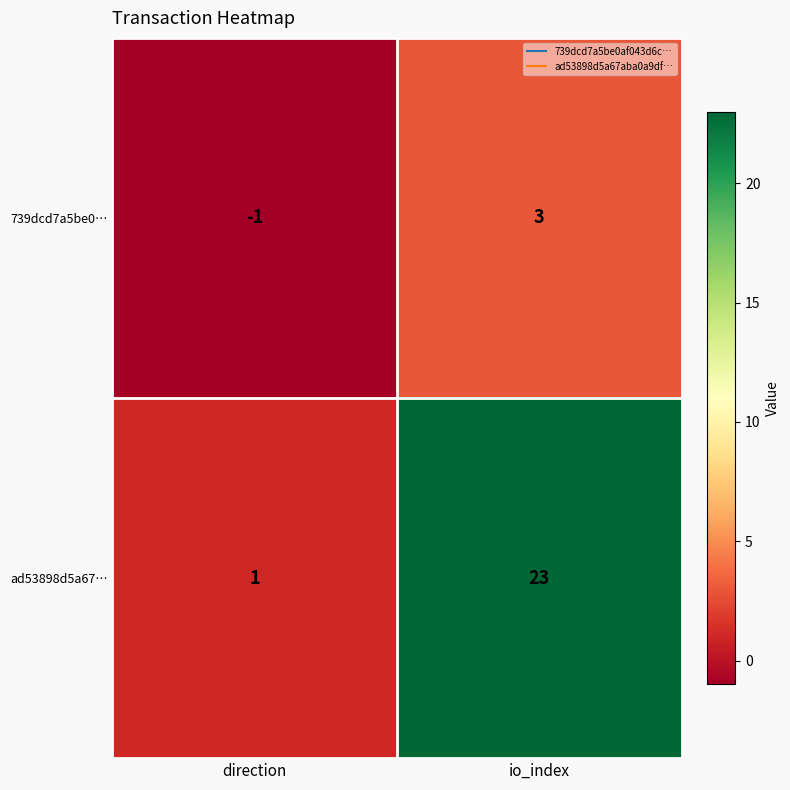

Reading left to right, extract all data points from this chart.

739dcd7a5be0…: direction=-1	io_index=3
ad53898d5a67…: direction=1	io_index=23